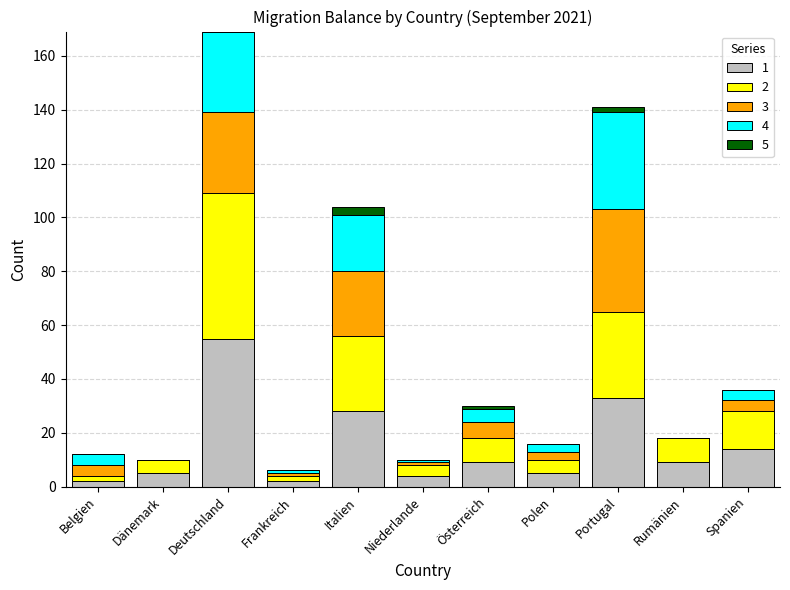

Which category has the highest value in the 1 series?

Deutschland